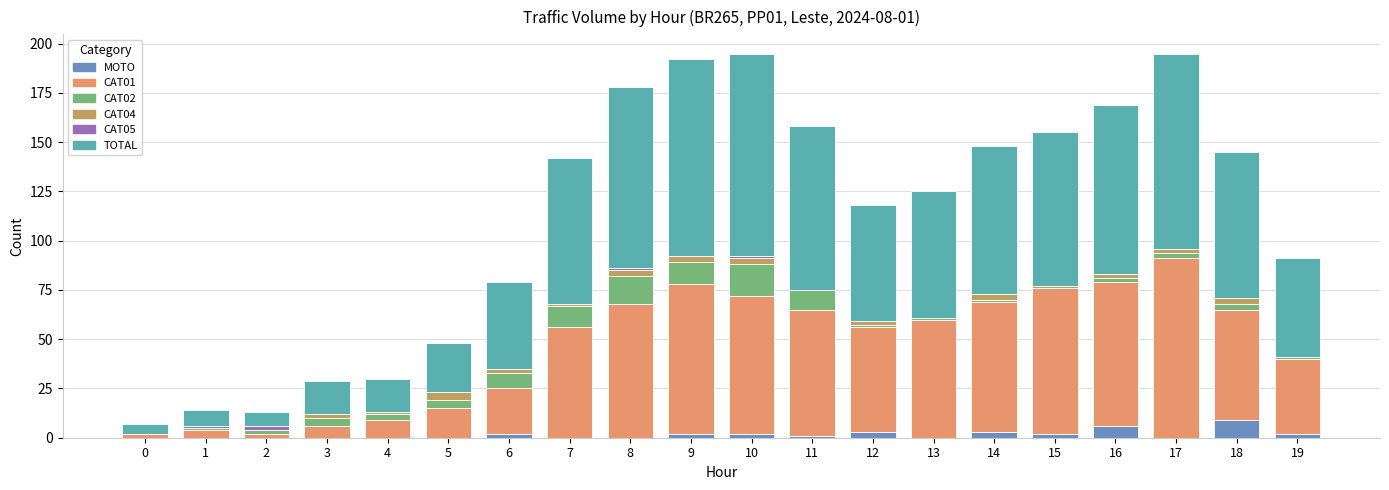

The MOTO series shows 0 at 5. True or false?

True